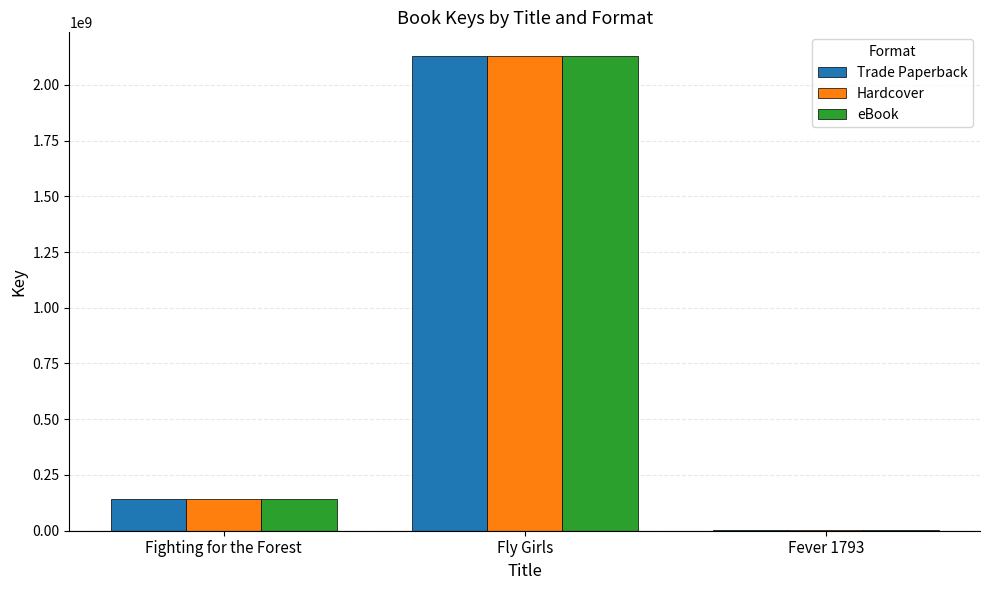

Reading left to right, extract all data points from this chart.

Trade Paperback: 140145620	2128822898	1791910
Hardcover: 140145620	2128822898	1791910
eBook: 140145620	2128822898	1791910